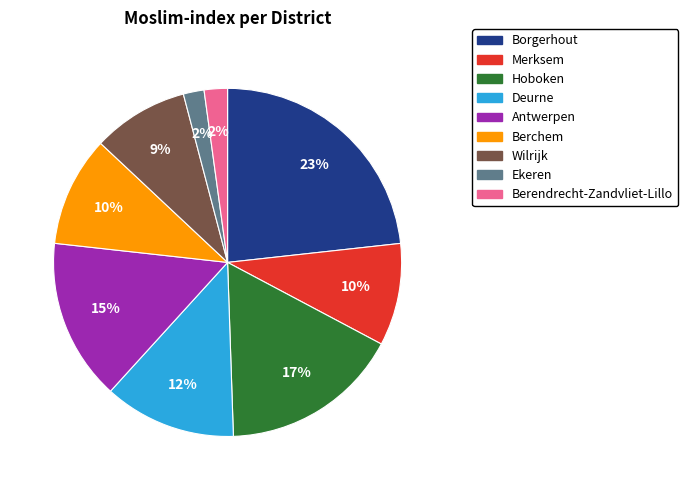

To the nearest percent, what portion does Wilrijk represent?

9%